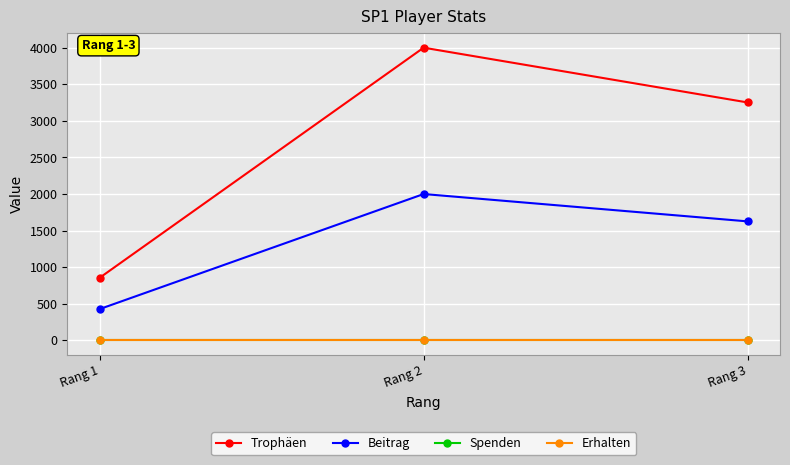

Is this an area chart (filled region under the line)?

No